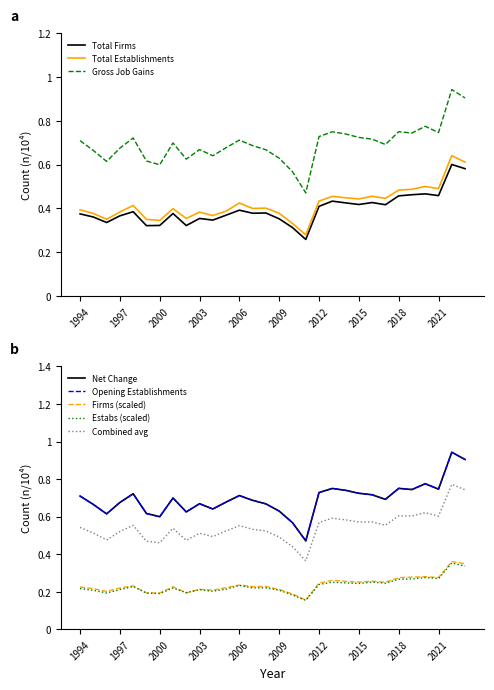

What is the value of the Total Establishments point at the 16th from the left?

0.4